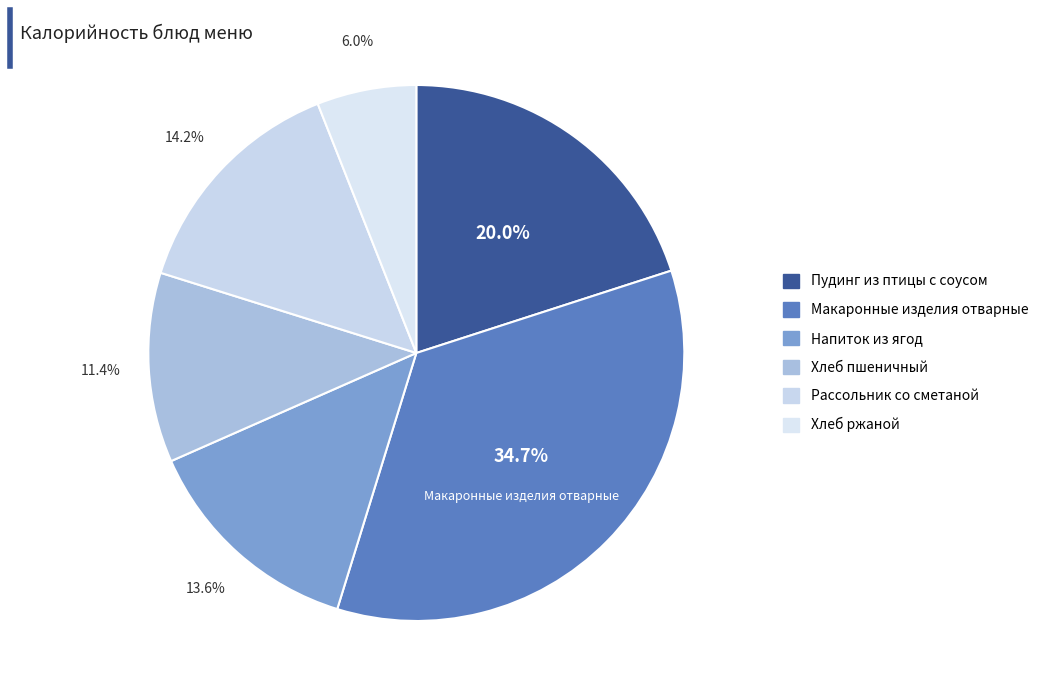

To the nearest percent, what portion does Макаронные изделия отварные represent?

35%